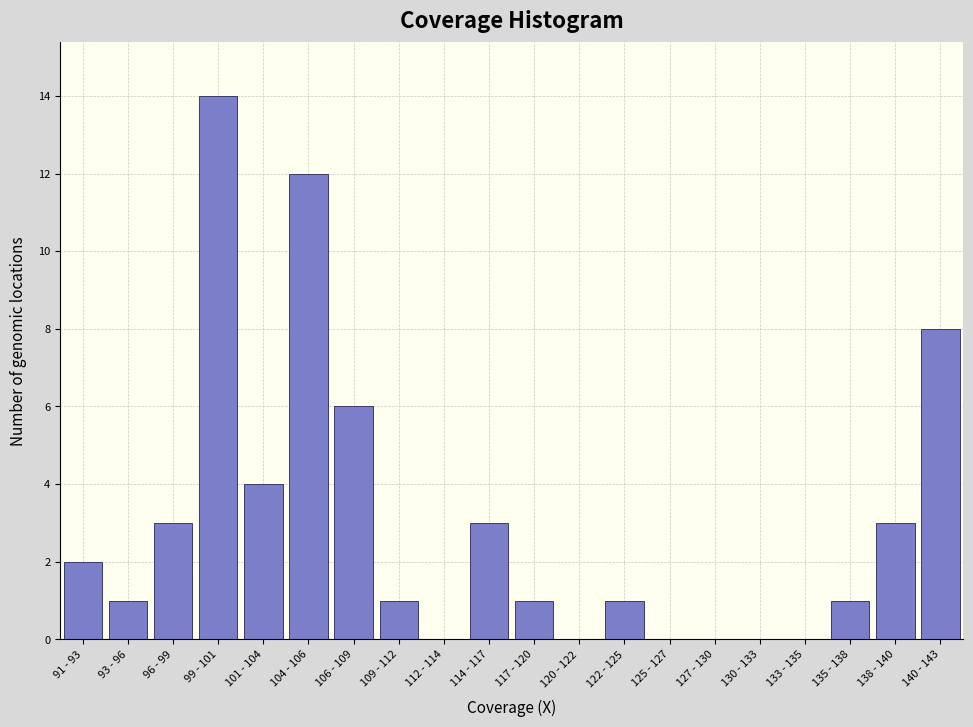

Reading left to right, list all the values displayed in this chart.

91 - 93=2	93 - 96=1	96 - 99=3	99 - 101=14	101 - 104=4	104 - 106=12	106 - 109=6	109 - 112=1	112 - 114=0	114 - 117=3	117 - 120=1	120 - 122=0	122 - 125=1	125 - 127=0	127 - 130=0	130 - 133=0	133 - 135=0	135 - 138=1	138 - 140=3	140 - 143=8